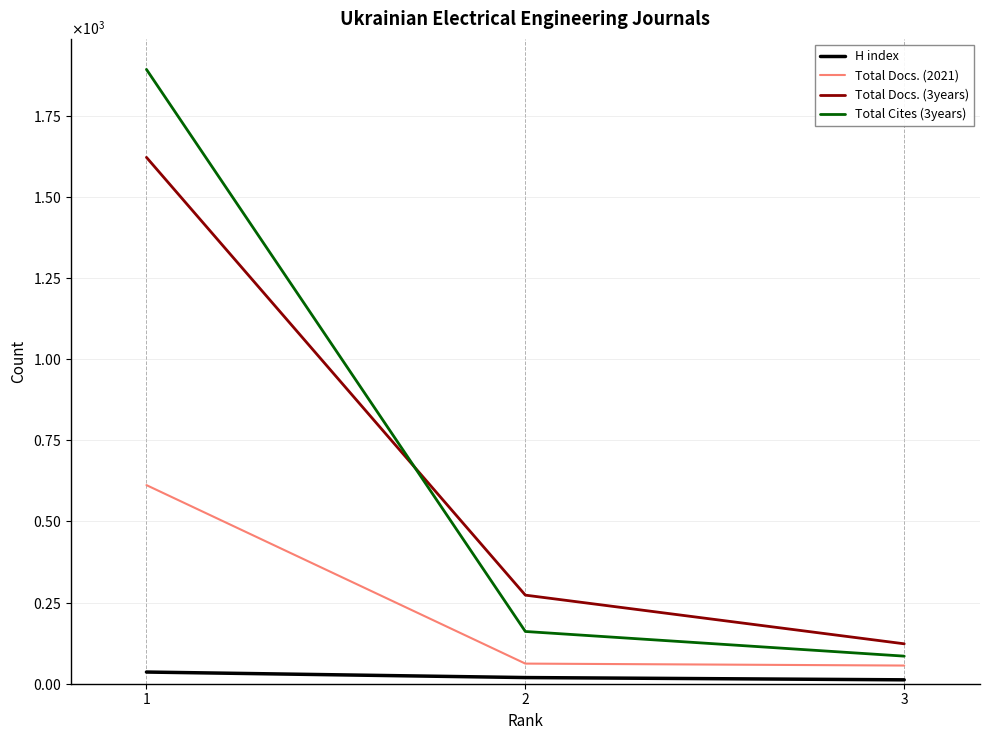

Does the chart have visible grid lines?

Yes